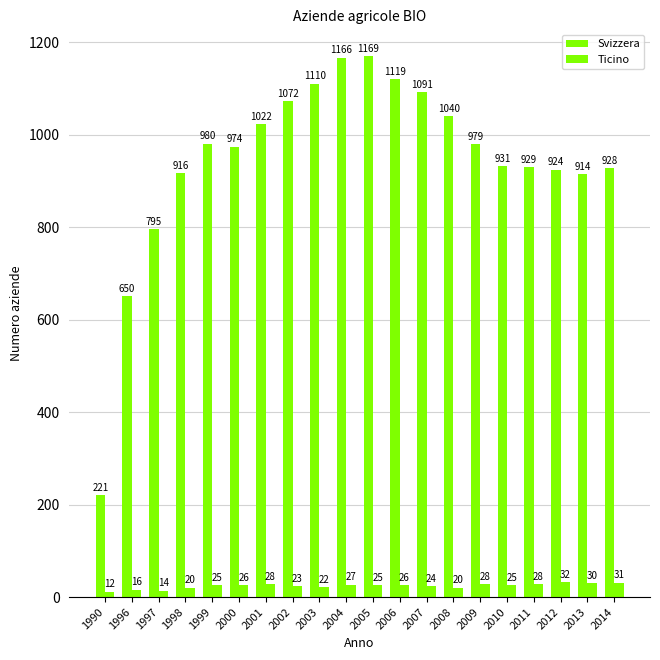

How many values in the Svizzera series are below 979?

10